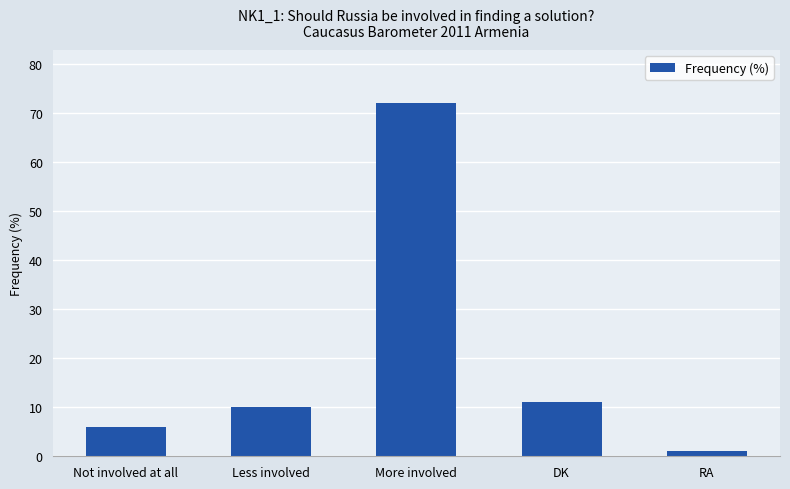

What is the label of the 1st bar from the left?

Not involved at all